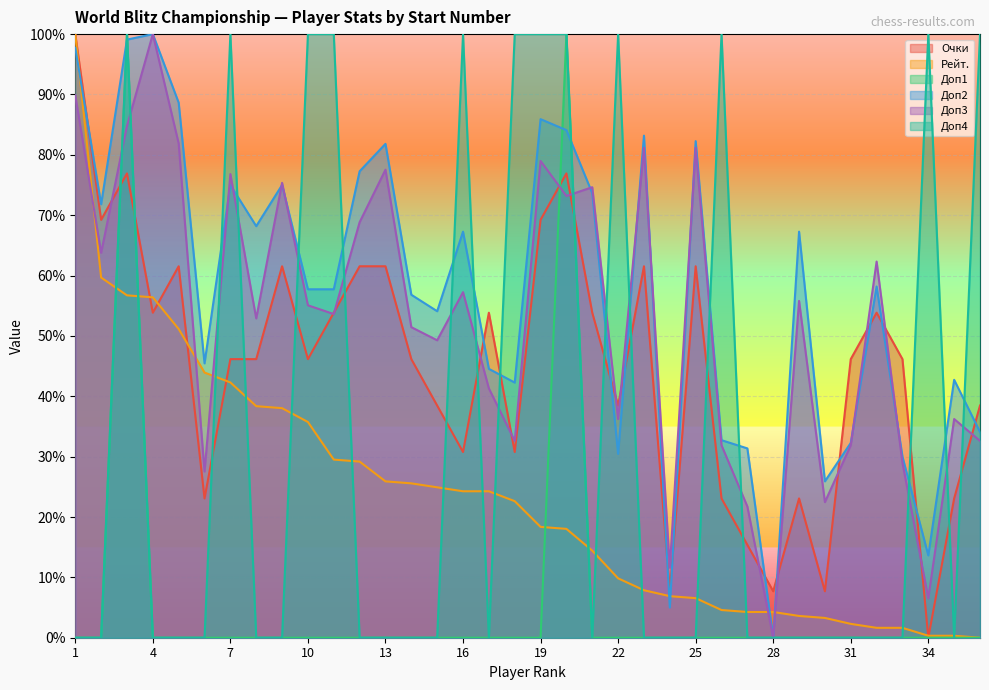

How many lines are shown in the chart?

6